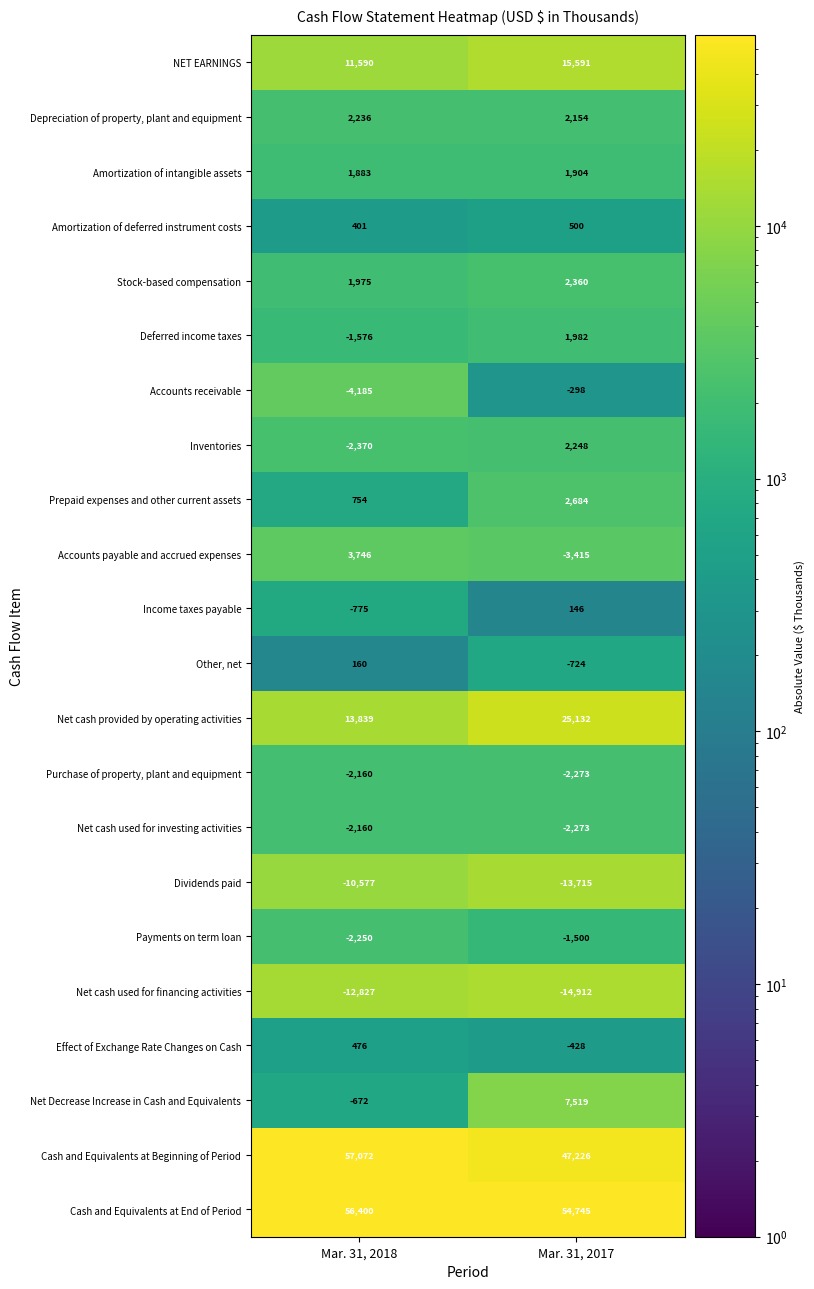

List the labels in order of Net Decrease Increase in Cash and Equivalents value, largest first.

Mar. 31, 2017, Mar. 31, 2018